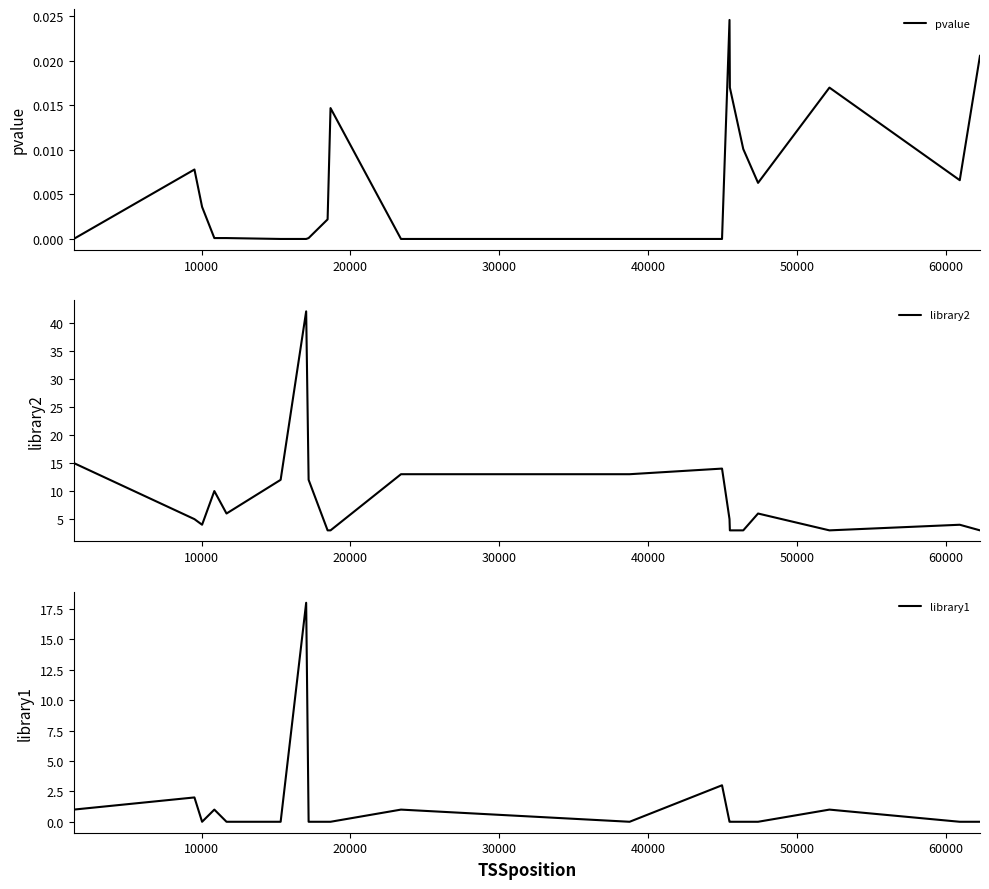

What is the difference between the second highest and second lowest values in the library2 series?

12